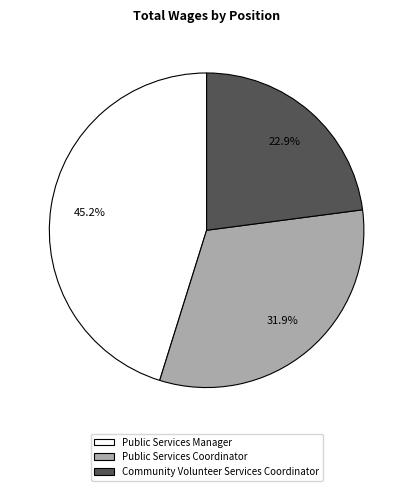

Which category has the biggest portion of the pie?

Public Services Manager